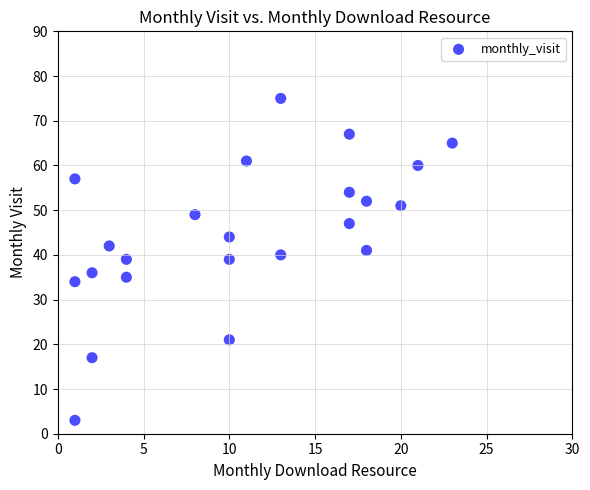

What is the range of Y values (max minus min)?

72